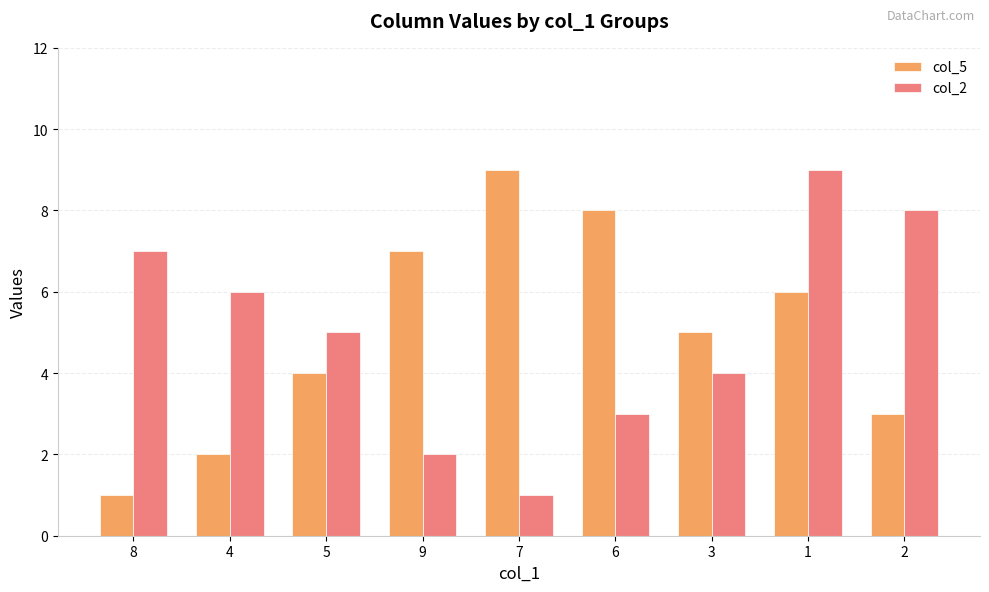

How many values in the col_2 series are below 5?

4